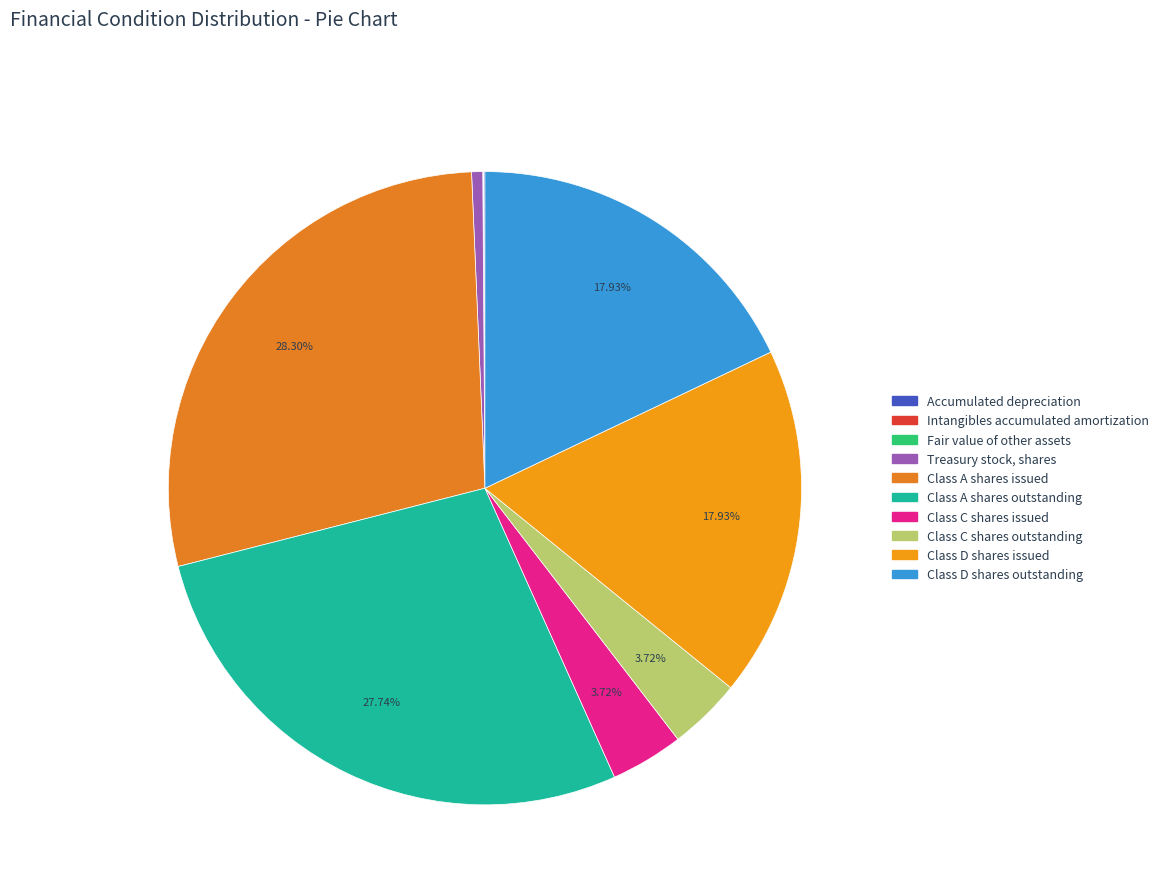

True or false: Class C shares outstanding accounts for 1% of the total.

False